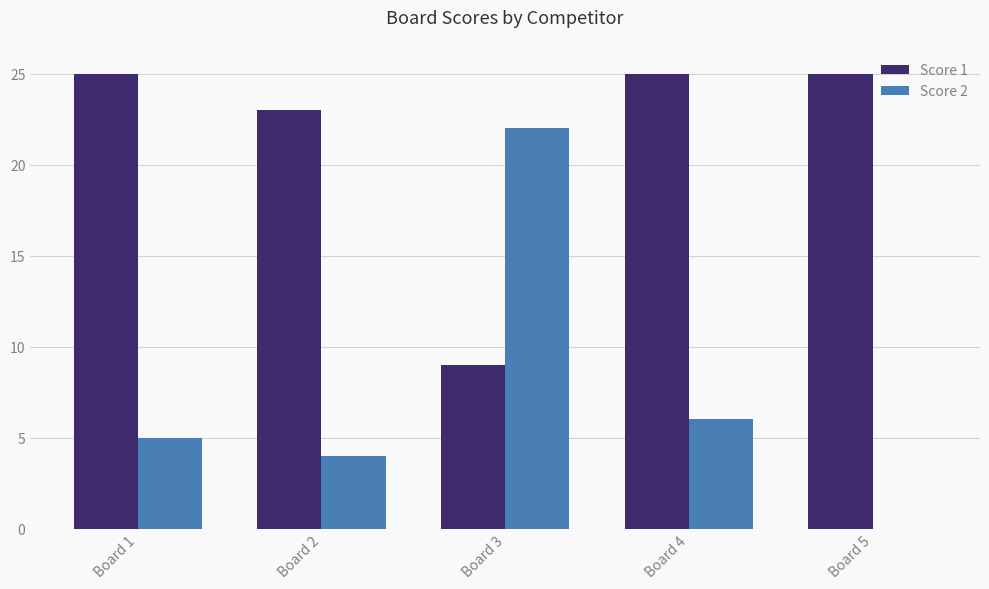

Is it true that Score 2 equals -9 at Board 5?

False